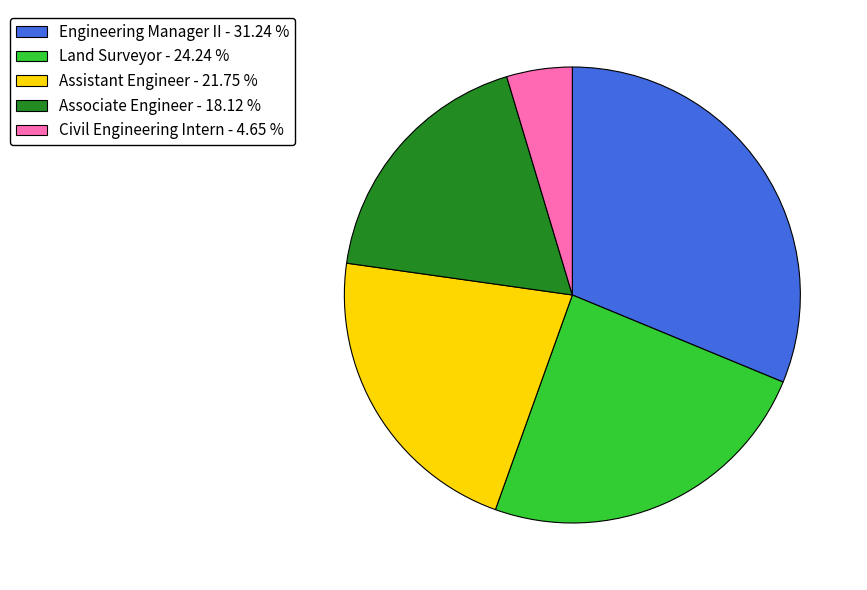

Is there a majority slice in this chart?

No